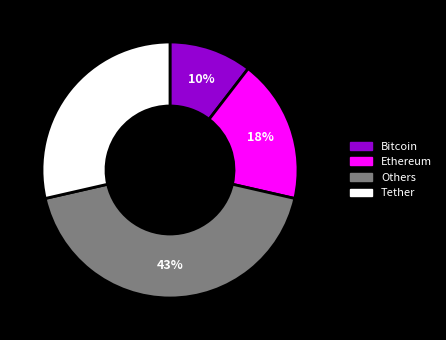

To the nearest percent, what is the average slice percentage?

25%